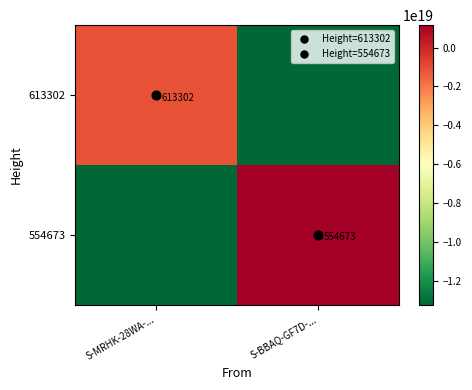

List the series in order of their overall mean, lowest first.

613302, 554673